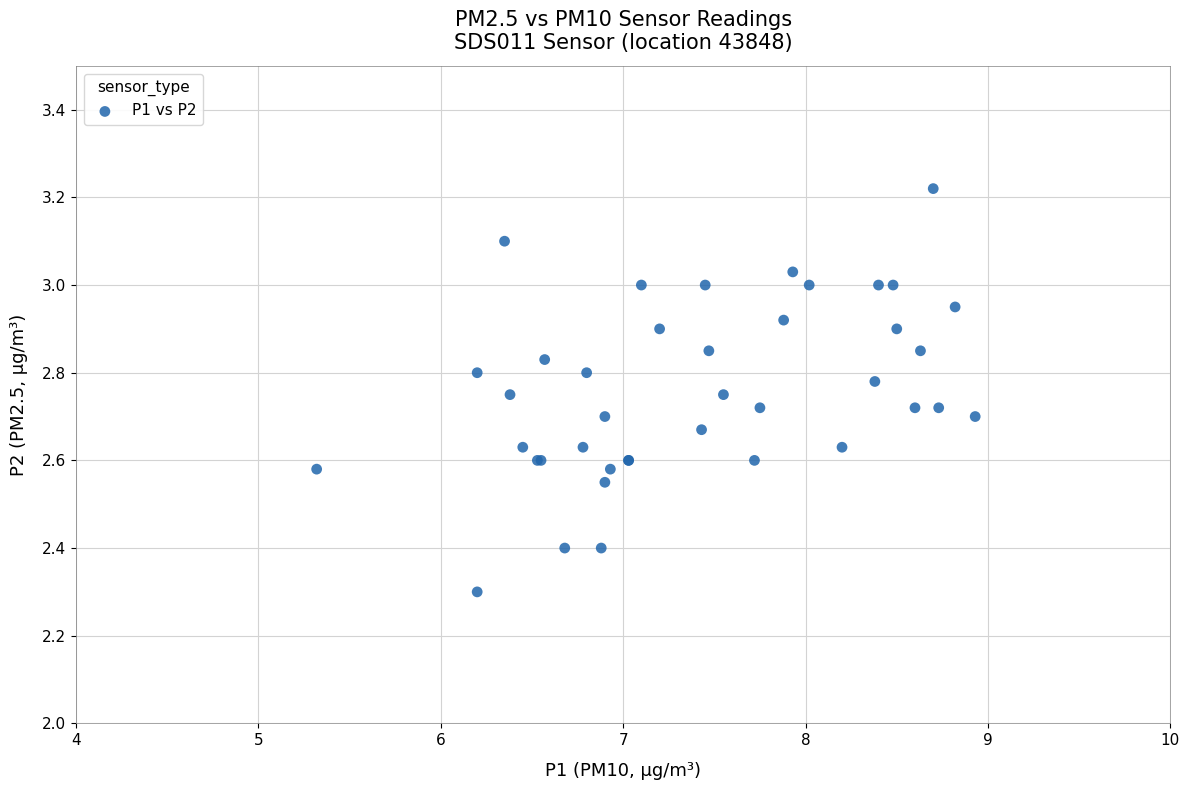

What Y value in the scatter plot is closest to 2?

2.3